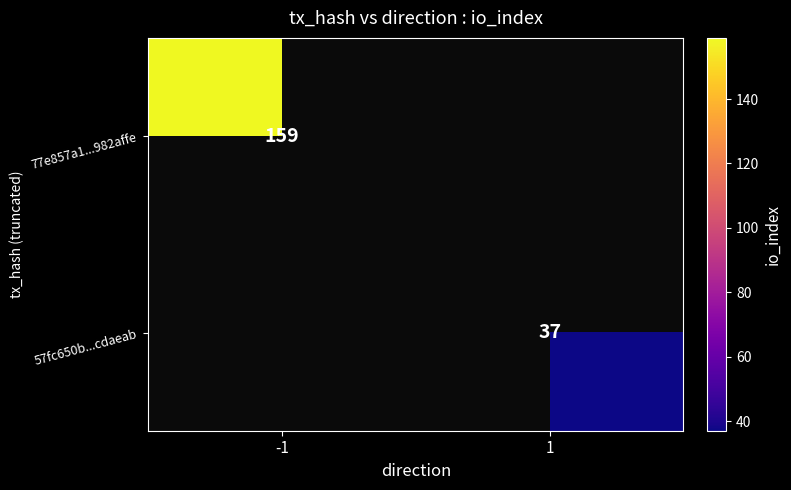

The 57fc650b...cdaeab series shows 48 at 1. True or false?

False